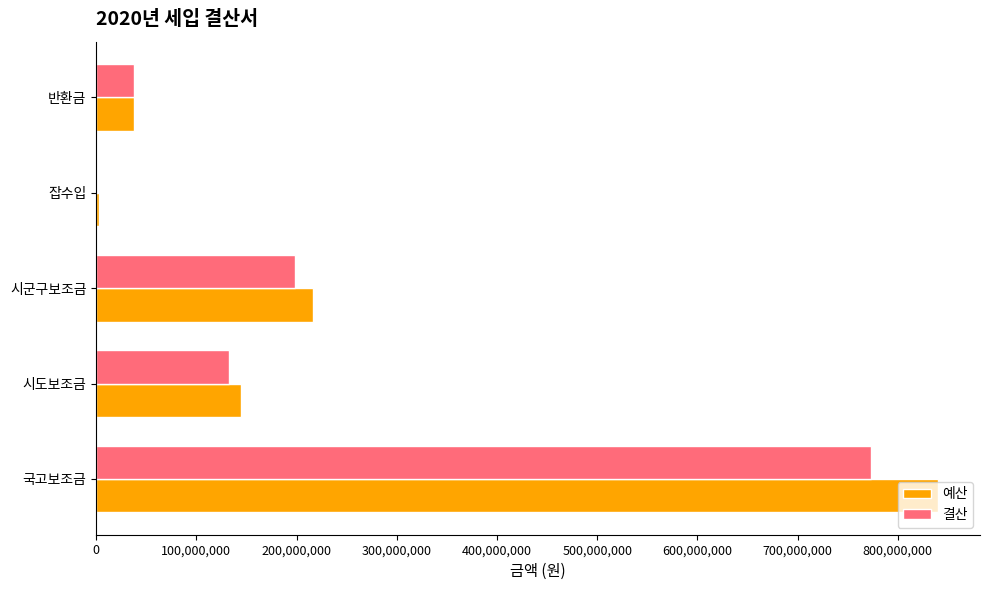

Which series has the largest total across all categories?

예산